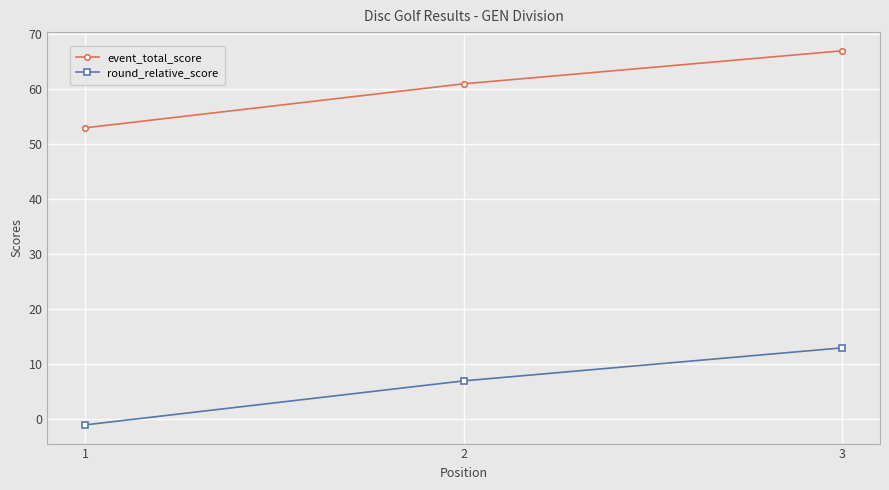

Count the number of data series in this chart.

2